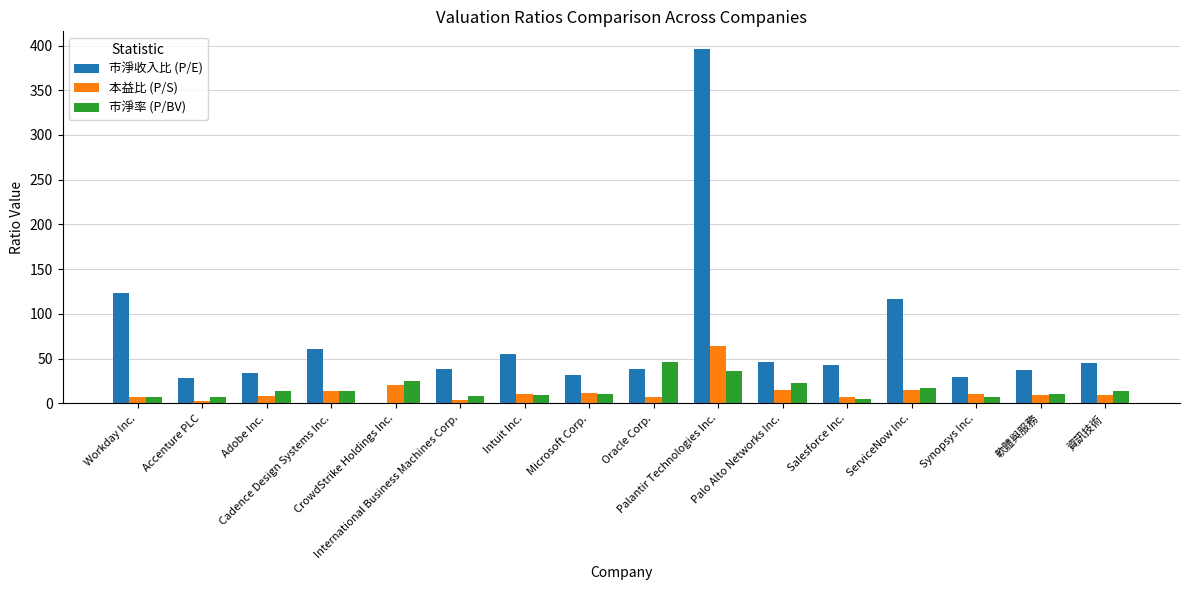

Which series has the largest total across all categories?

市淨收入比 (P/E)